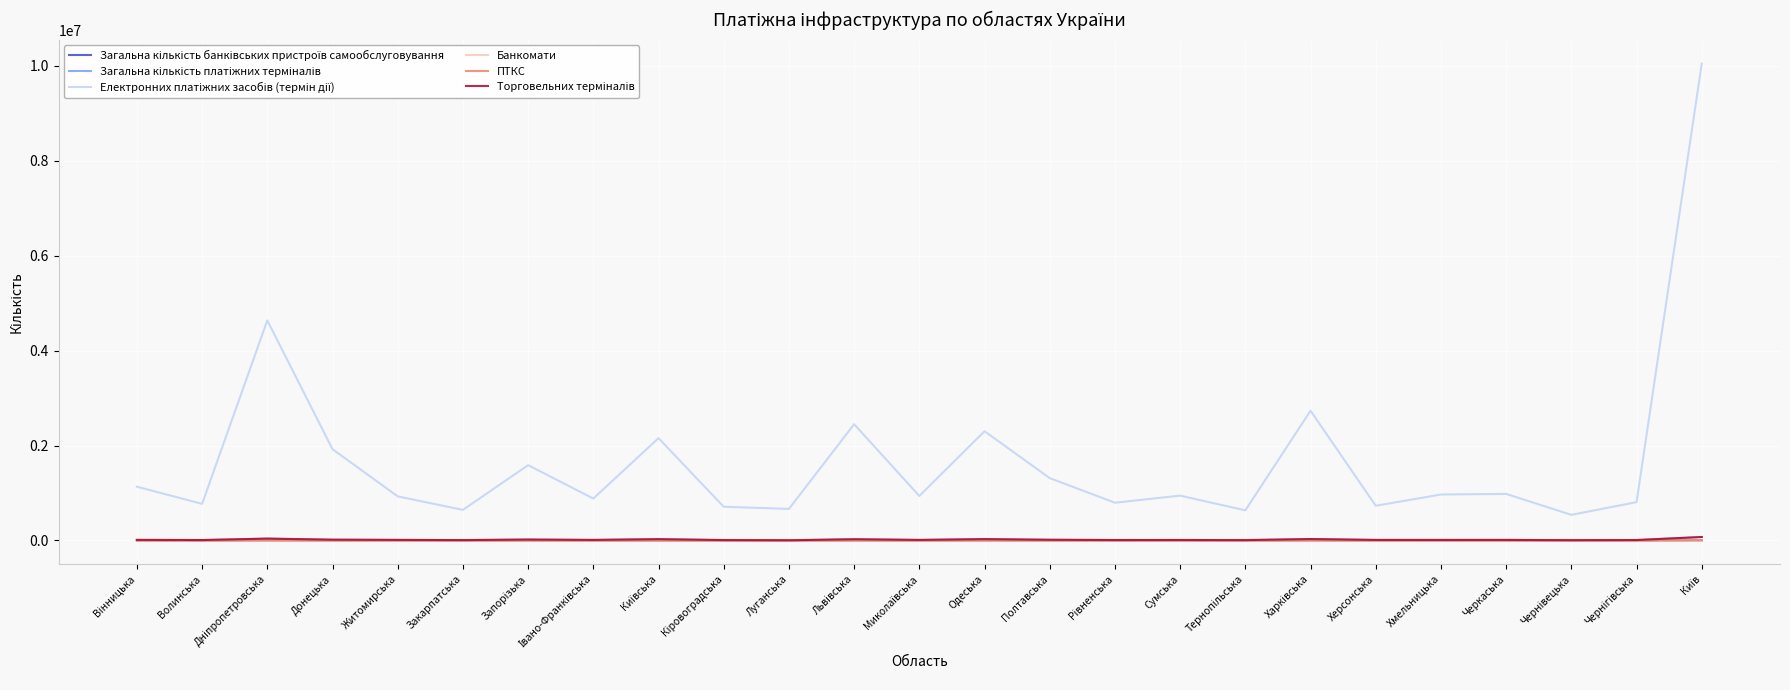

What is the maximum value shown in the chart?

10048660